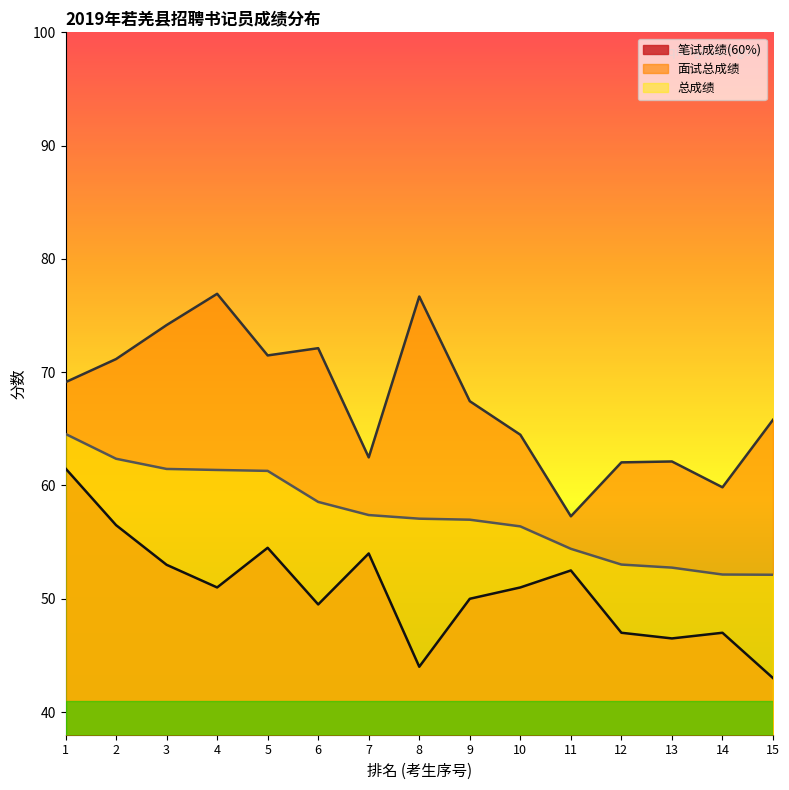

What is the value of the 笔试成绩(60%) point at the 11th from the left?

52.5